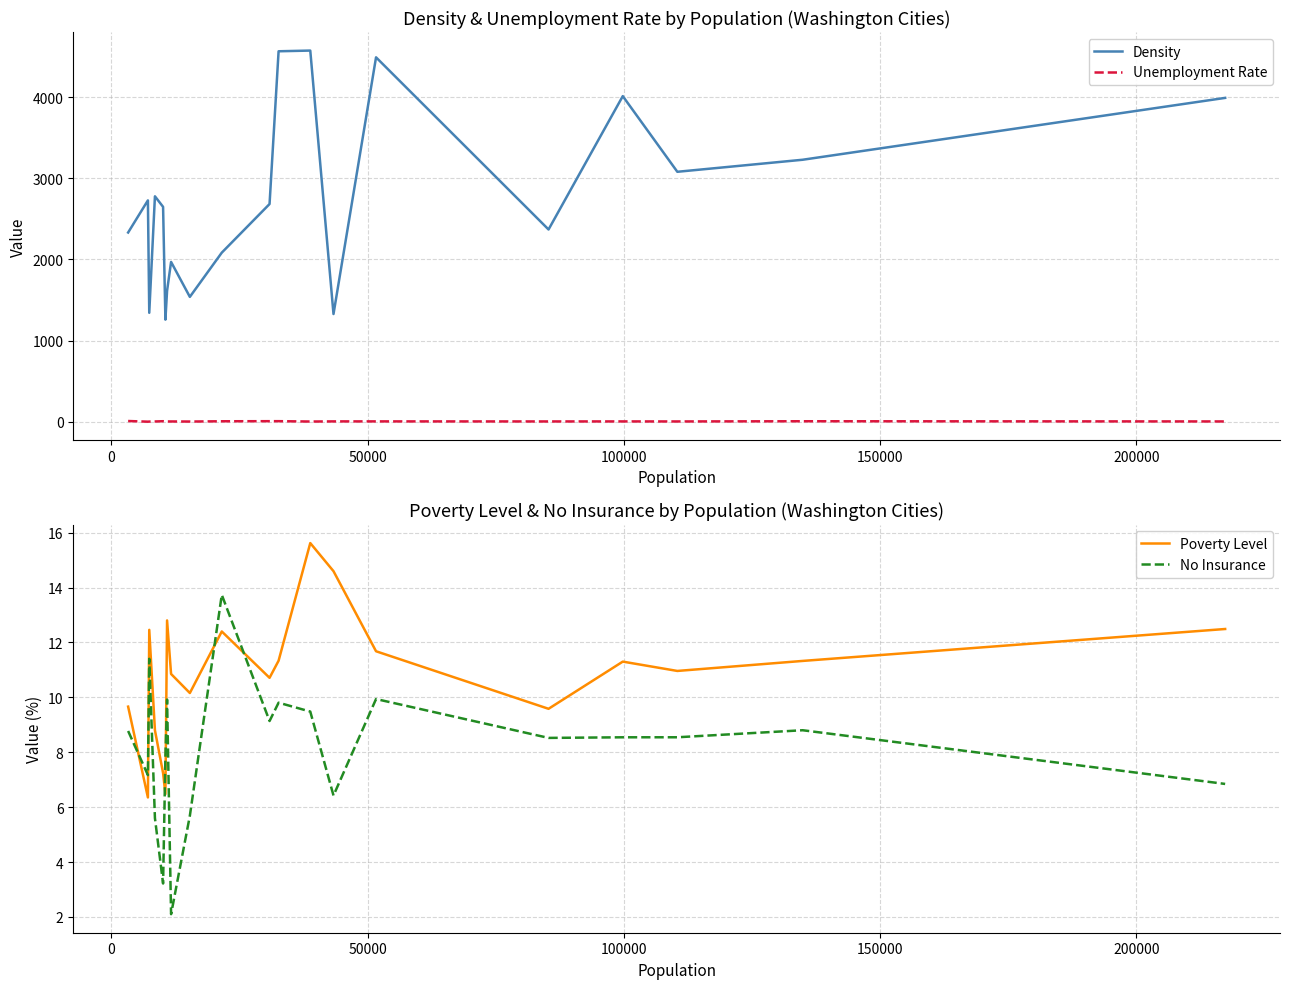

At how many categories does at least one series exceed 3875?

5